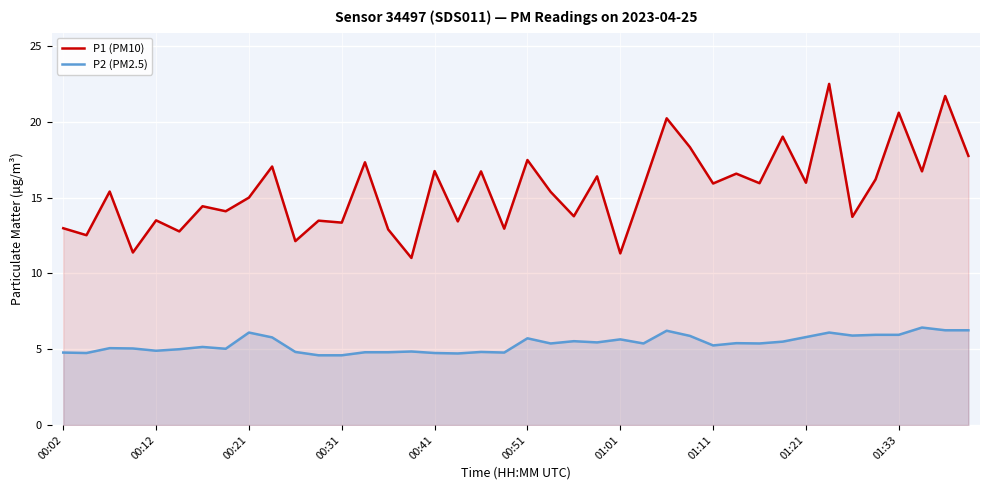

Which series has the largest total across all categories?

P1 (PM10)